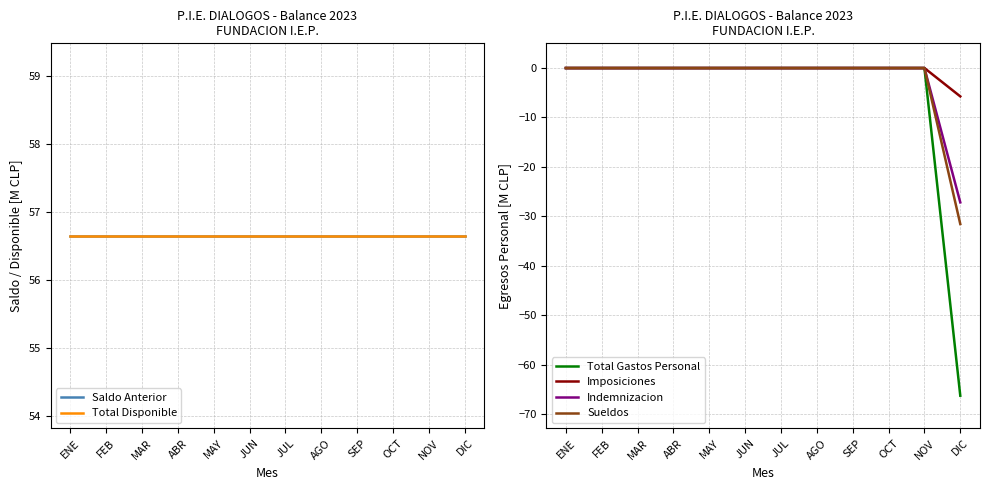

Rank the series by their maximum value, from highest to lowest.

Saldo Anterior, Total Disponible, Total Gastos Personal, Imposiciones, Indemnizacion, Sueldos